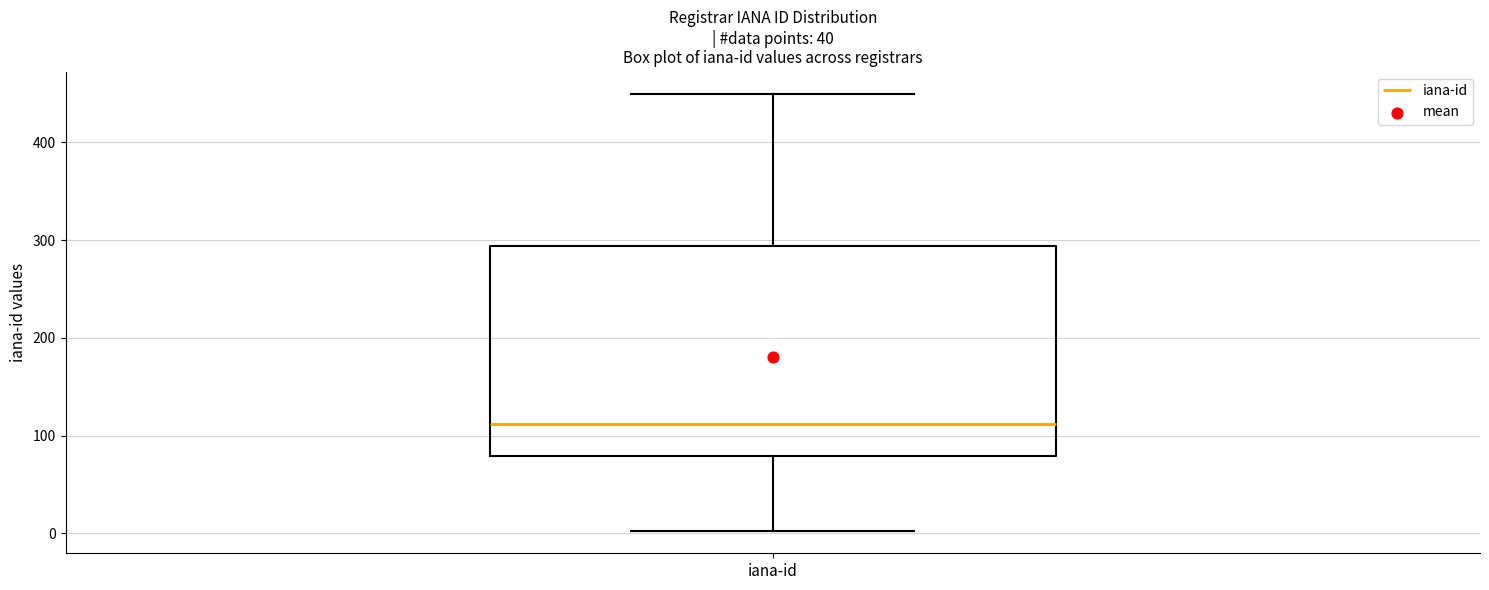

Read this box plot against the y-axis: the position of the median line, the range covered by the box, and the ends of both whiskers. The values are not printed on the chart, so give them approximately, as read against the axis.

median 110, box 80 to 290, whiskers 0 to 450